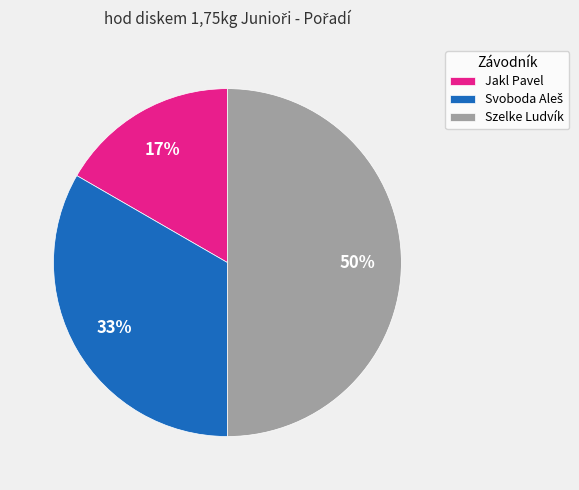

Which slice is the smallest?

Jakl Pavel